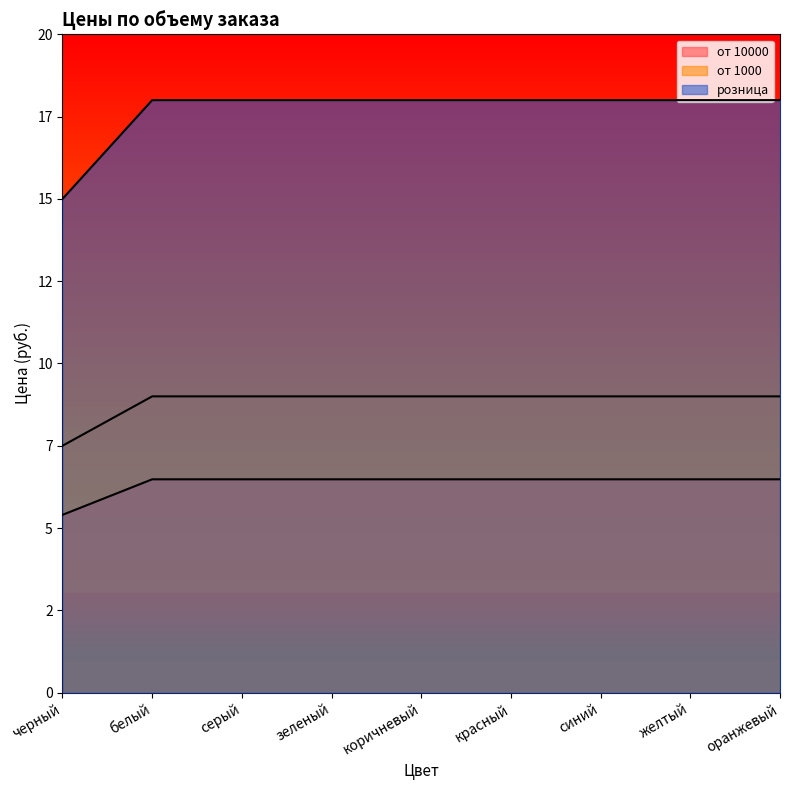

True or false: розница and от 10000 cross at least once.

False